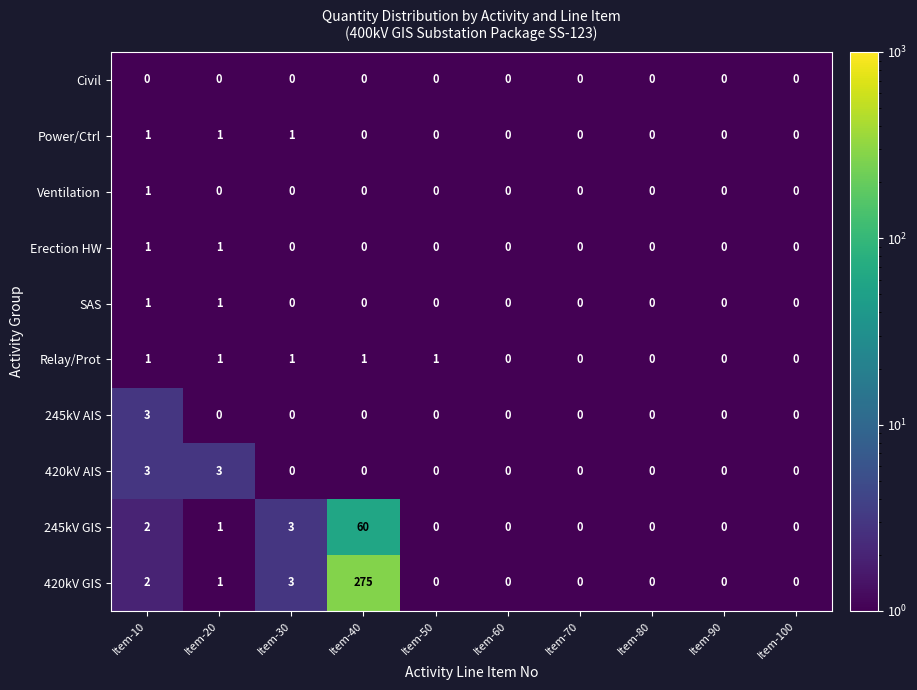

Where is 245kV GIS nearest to the value 30?

Item-30